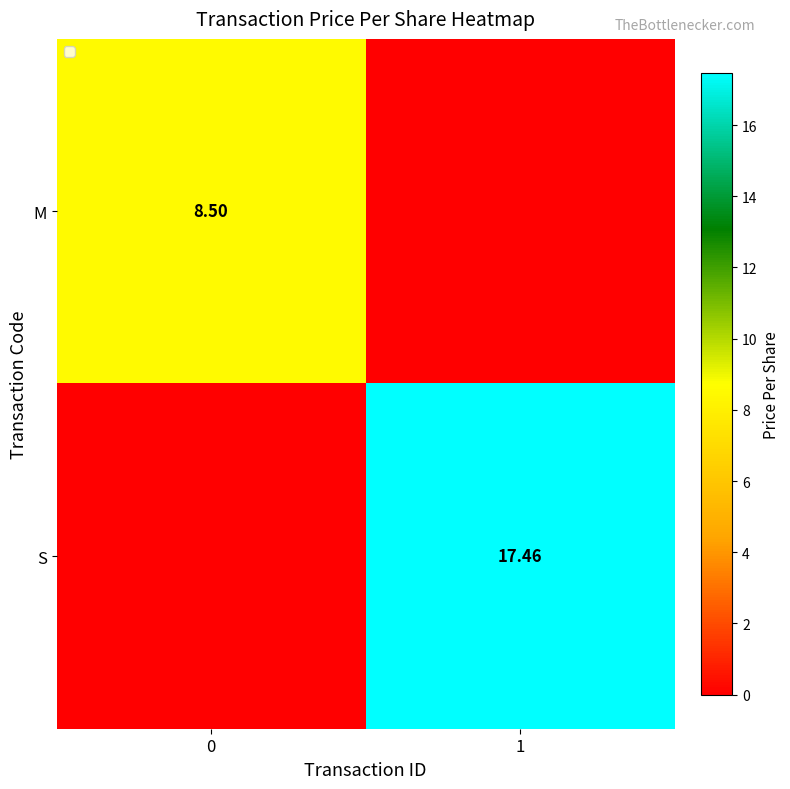

What is the sum of the S values at 0 and 1?

17.5